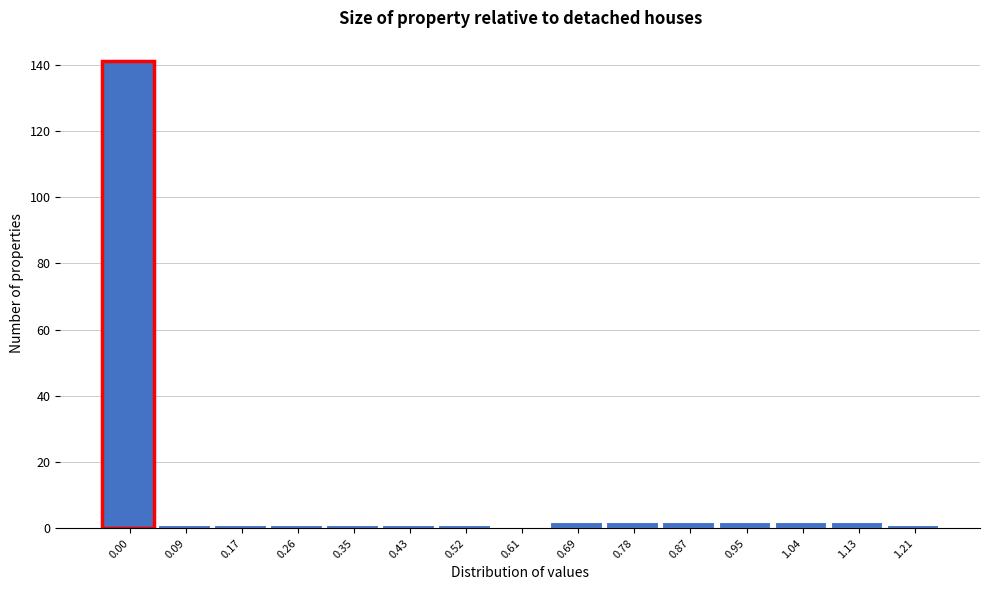

Reading left to right, transcribe all the data shown in this chart.

0.00=141	0.09=1	0.17=1	0.26=1	0.35=1	0.43=1	0.52=1	0.61=0	0.69=2	0.78=2	0.87=2	0.95=2	1.04=2	1.13=2	1.21=1